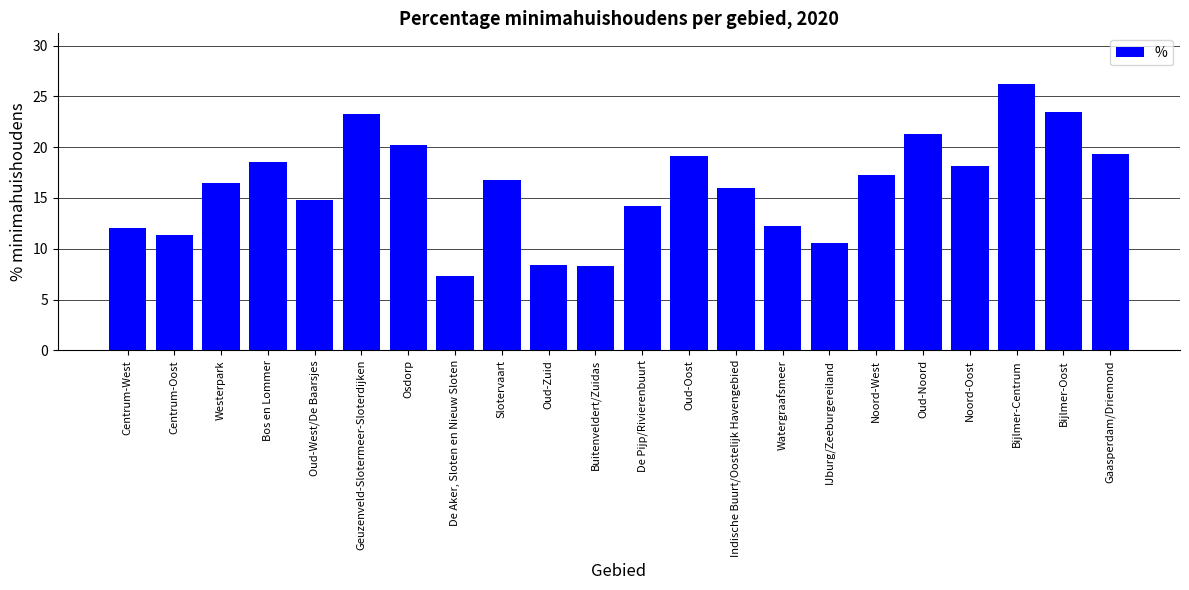

What is the greatest value displayed?

26.2